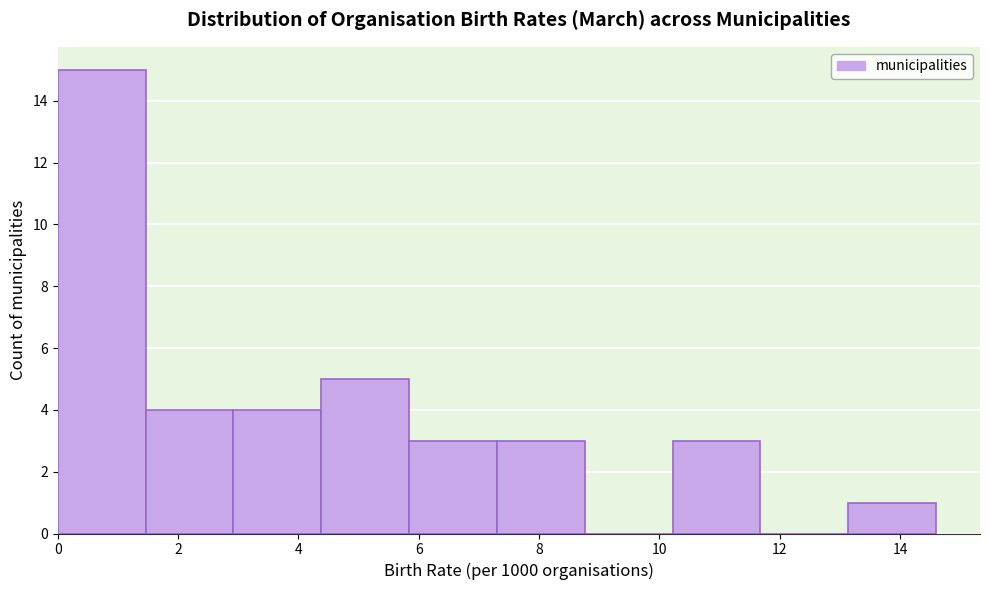

What is the height of the bar covering 13.2 to 14.6 on the x-axis? Neither the bar edges nor the heights are printed on the chart, so give them approximately, as read against the axes.

1